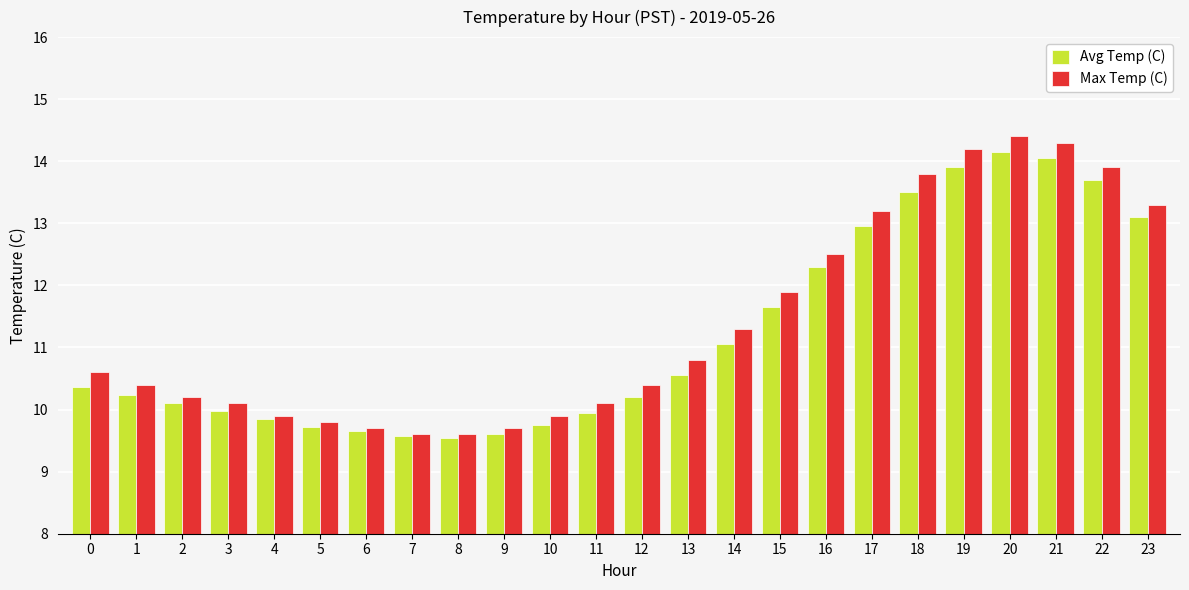

What is the total value across all series at 16?

24.8